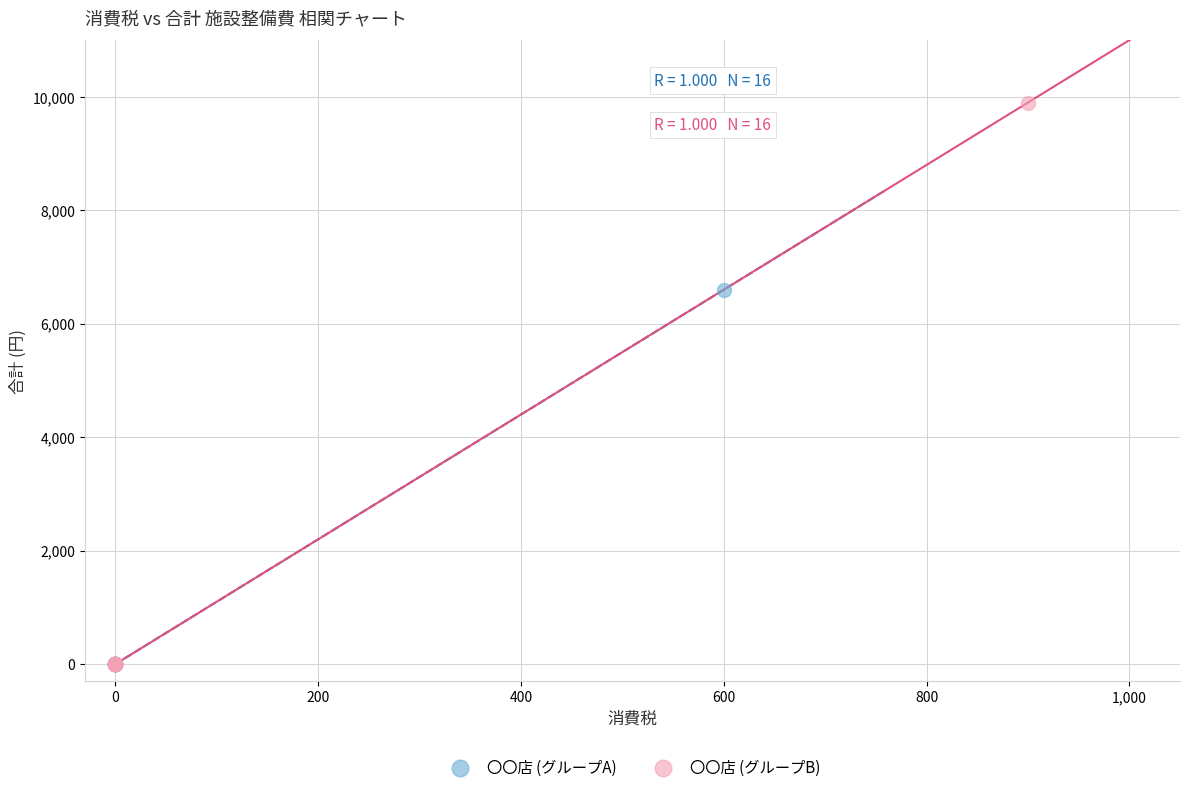

Which series has the widest spread of Y values?

〇〇店 (グループB)